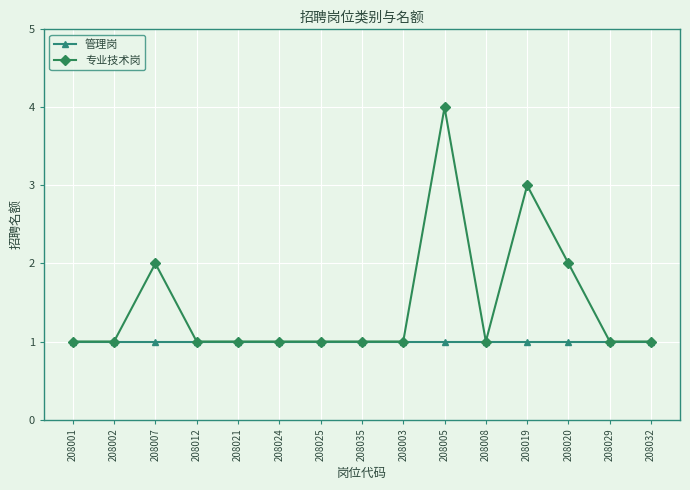

What is the label of the 3rd point from the right?

208020